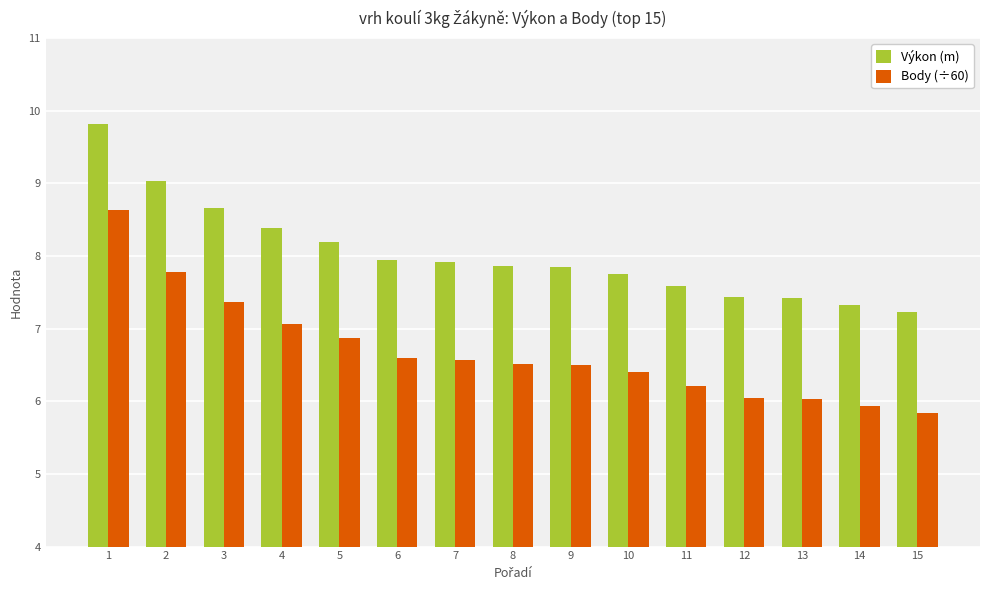

The value of Výkon (m) at 2 is 5.9. True or false?

False